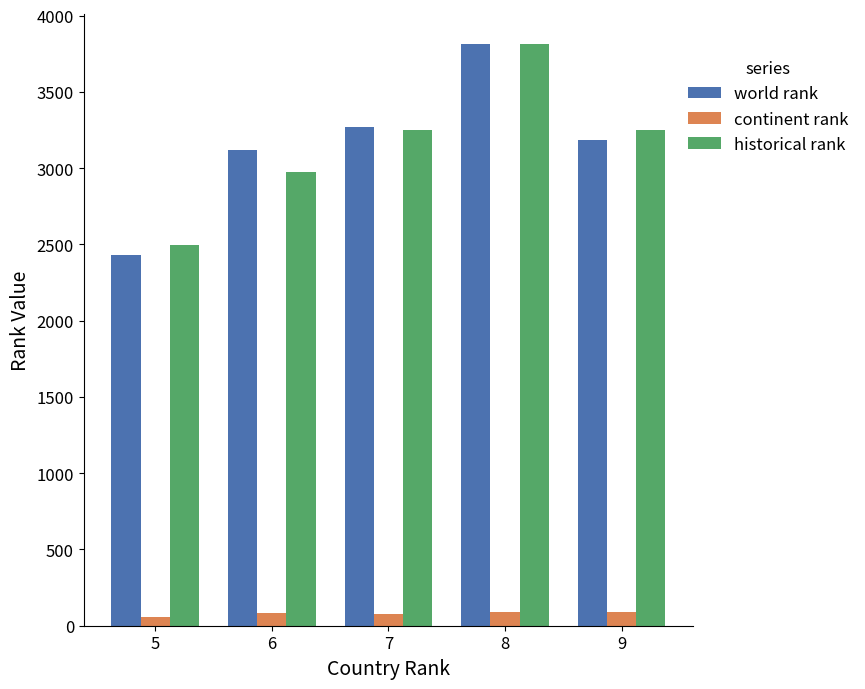

The value of historical rank at 8 is 5702.9. True or false?

False